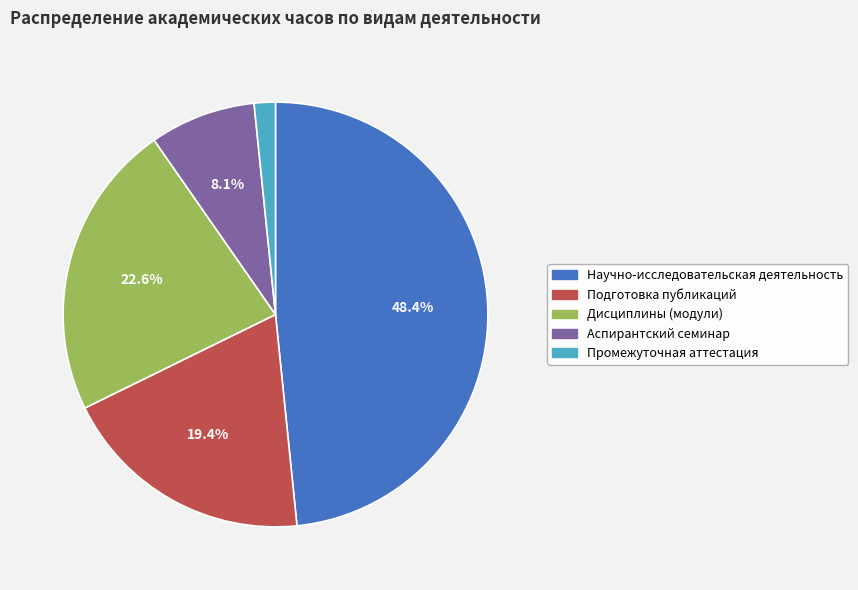

What percentage is the Научно-исследовательская деятельность slice, to the nearest percent?

48%